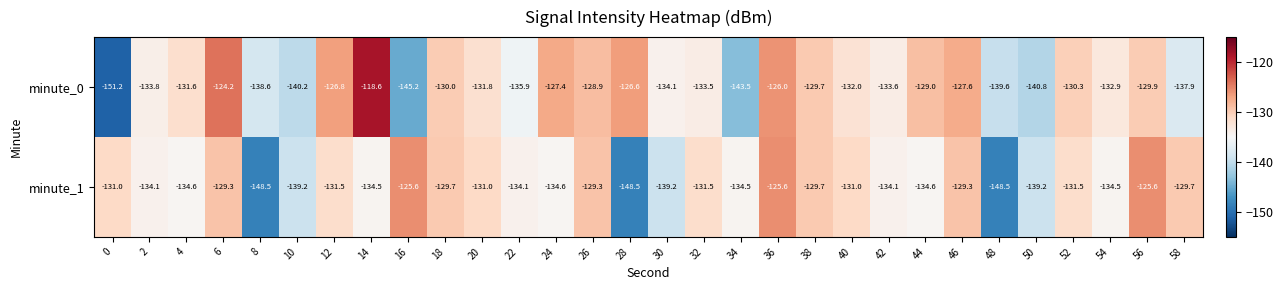

How many data points does each series have?

30